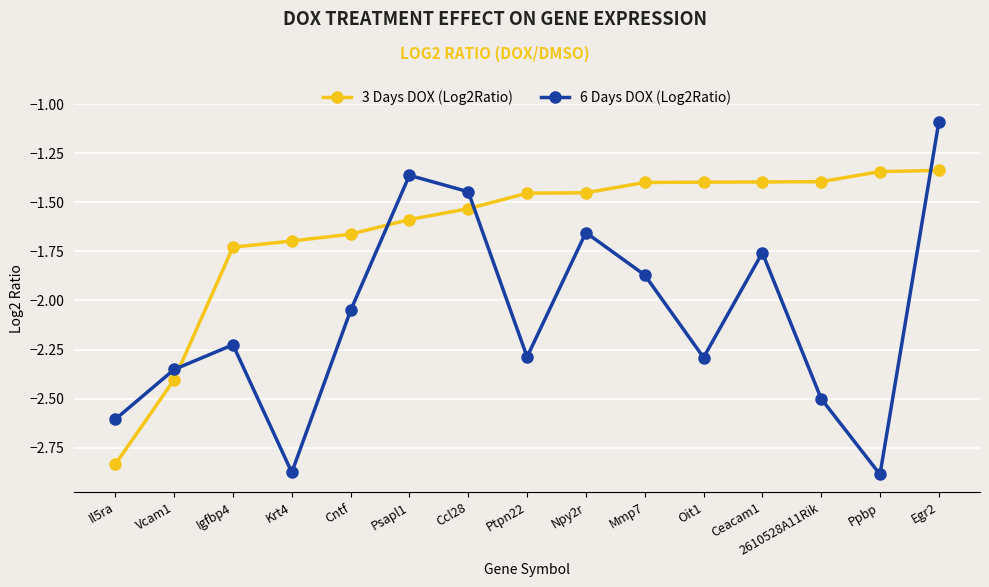

Which series has the widest spread of values?

6 Days DOX (Log2Ratio)